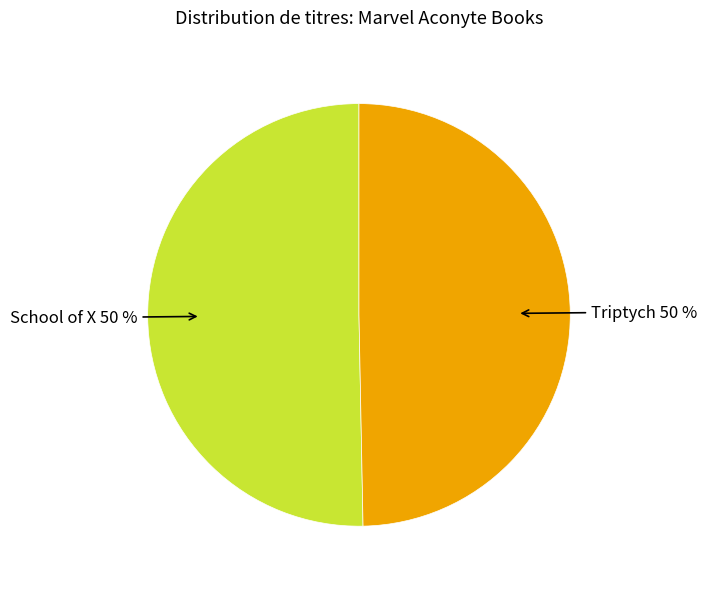

True or false: School of X accounts for 50% of the total.

True